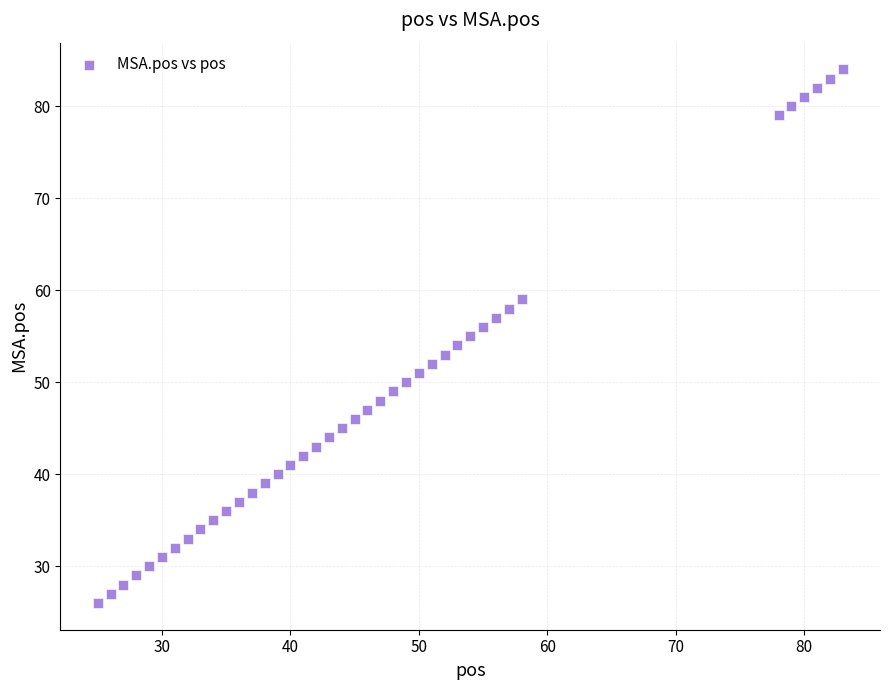

What is the range of Y values (max minus min)?

58